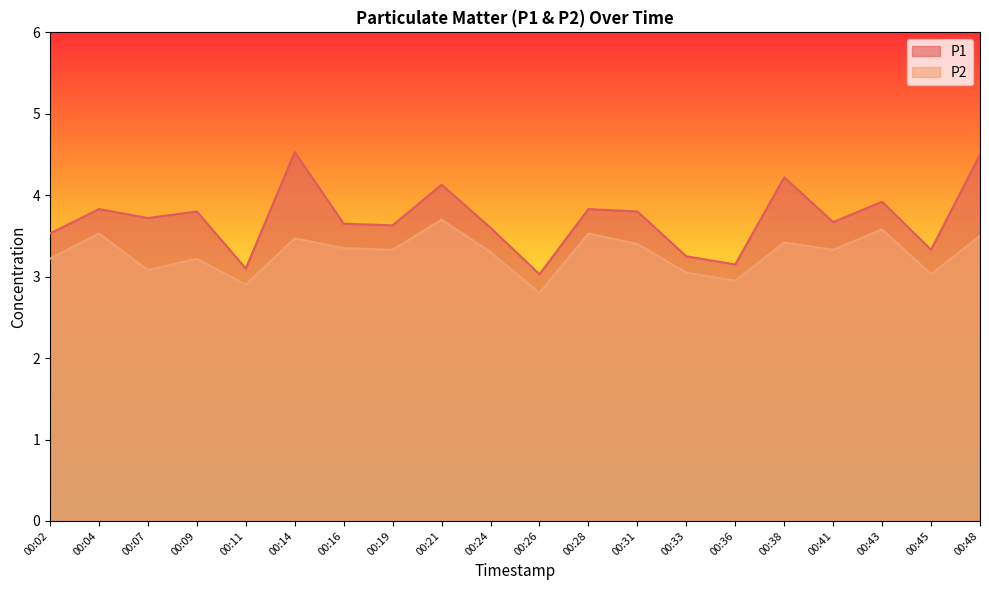

In P1, how many points are lower than both neighbors (excluding endpoints)?

7